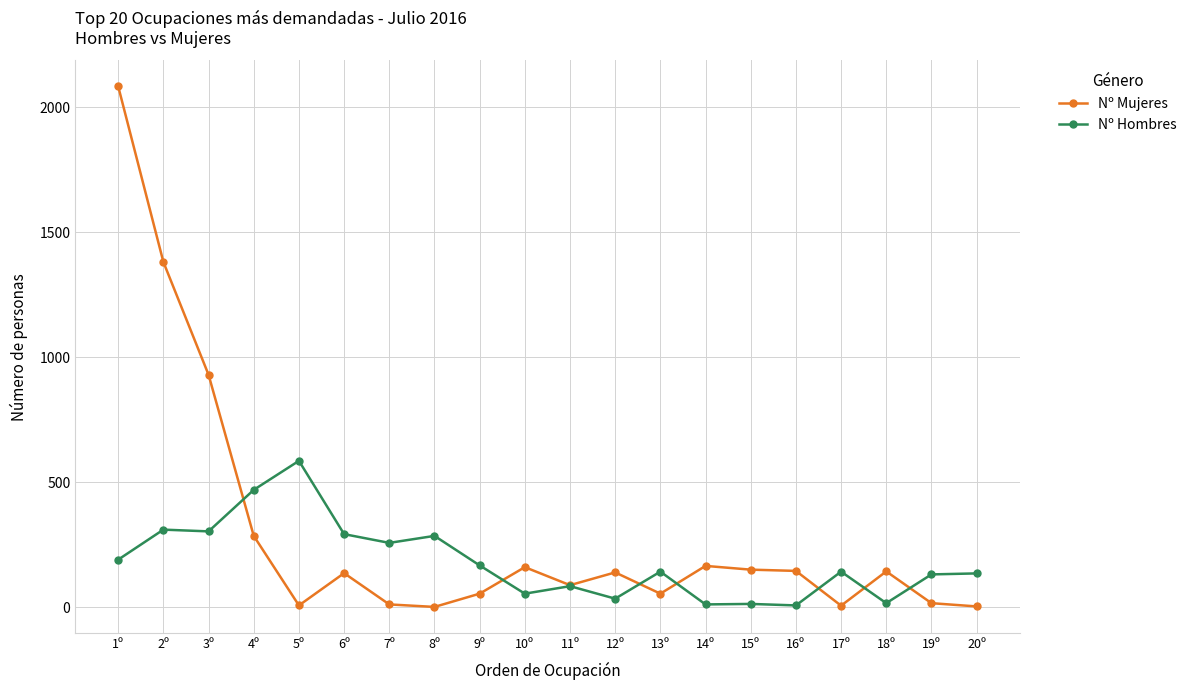

Where is Nº Mujeres nearest to the value 1042?

3º